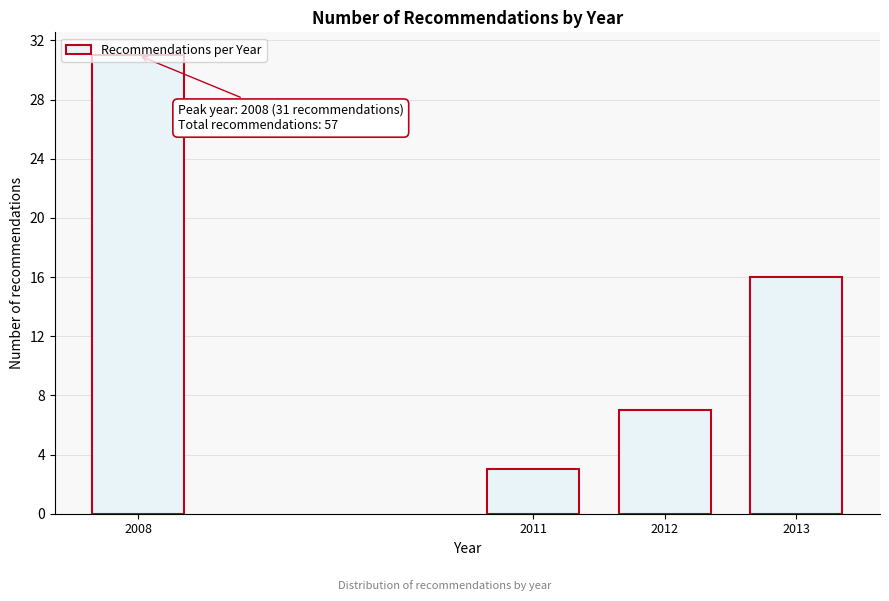

What is the difference between the second highest and second lowest values?

9